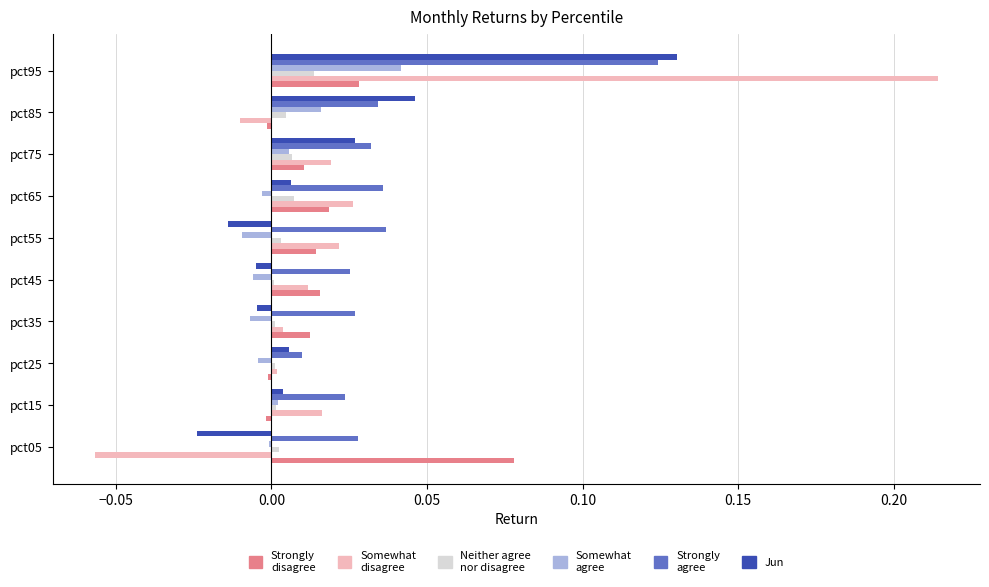

At which category is the sum across all series the highest?

pct95